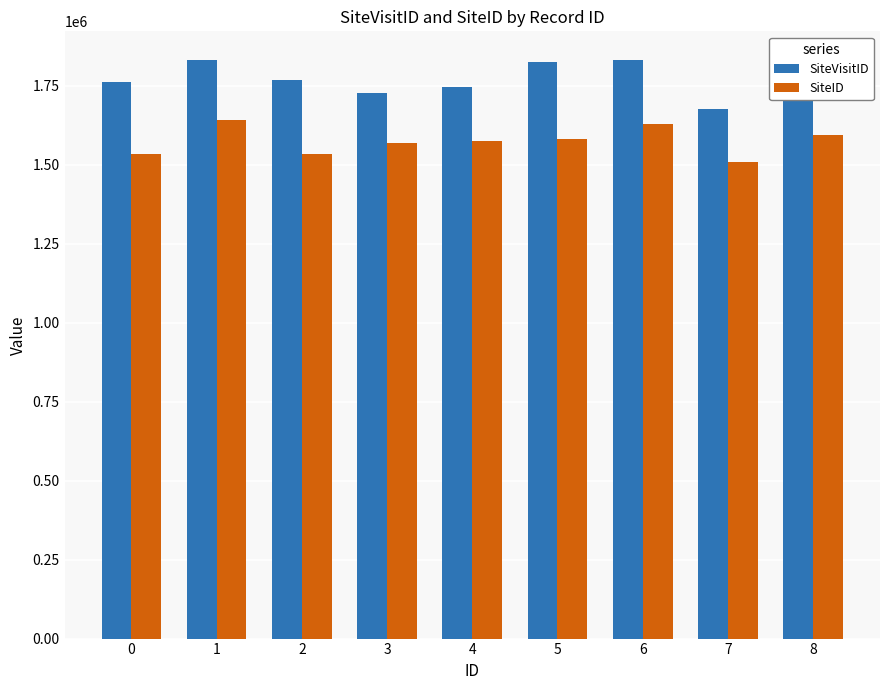

The SiteVisitID series shows 811300 at 0. True or false?

False